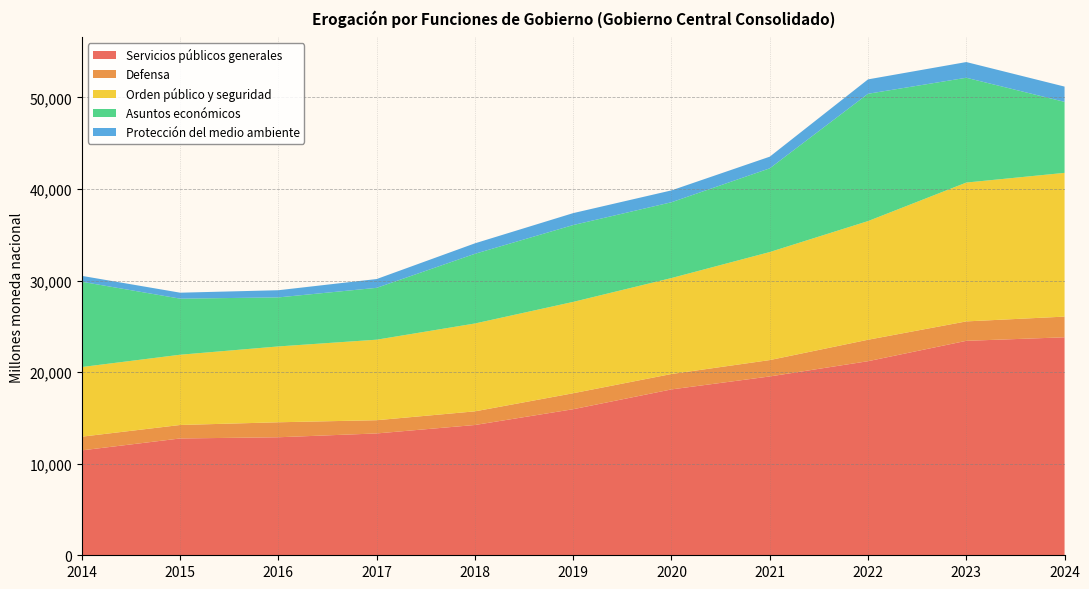

Reading left to right, list all the values displayed in this chart.

Servicios públicos generales: 2014=11455.9	2015=12753.5	2016=12885.7	2017=13302.2	2018=14225.0	2019=15948.8	2020=18110.7	2021=19525.0	2022=21190.2	2023=23413.7	2024=23799.3
Defensa: 2014=1494.5	2015=1471.8	2016=1636.0	2017=1444.6	2018=1490.0	2019=1743.5	2020=1681.4	2021=1786.7	2022=2341.5	2023=2120.6	2024=2258.6
Orden público y seguridad: 2014=7603.7	2015=7671.5	2016=8280.5	2017=8791.9	2018=9592.8	2019=9973.0	2020=10477.3	2021=11796.0	2022=12955.5	2023=15159.3	2024=15694.0
Asuntos económicos: 2014=9306.6	2015=6120.3	2016=5353.5	2017=5660.7	2018=7608.6	2019=8389.8	2020=8274.6	2021=9138.9	2022=13899.4	2023=11441.7	2024=7751.1
Protección del medio ambiente: 2014=644.8	2015=652.0	2016=783.4	2017=960.9	2018=1143.2	2019=1302.9	2020=1295.0	2021=1272.9	2022=1571.9	2023=1715.0	2024=1668.2